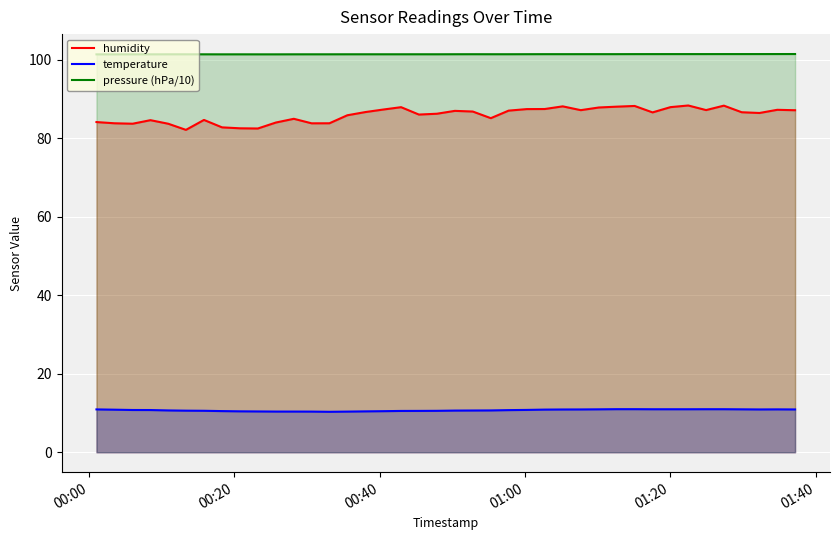

True or false: humidity and temperature cross at least once.

False